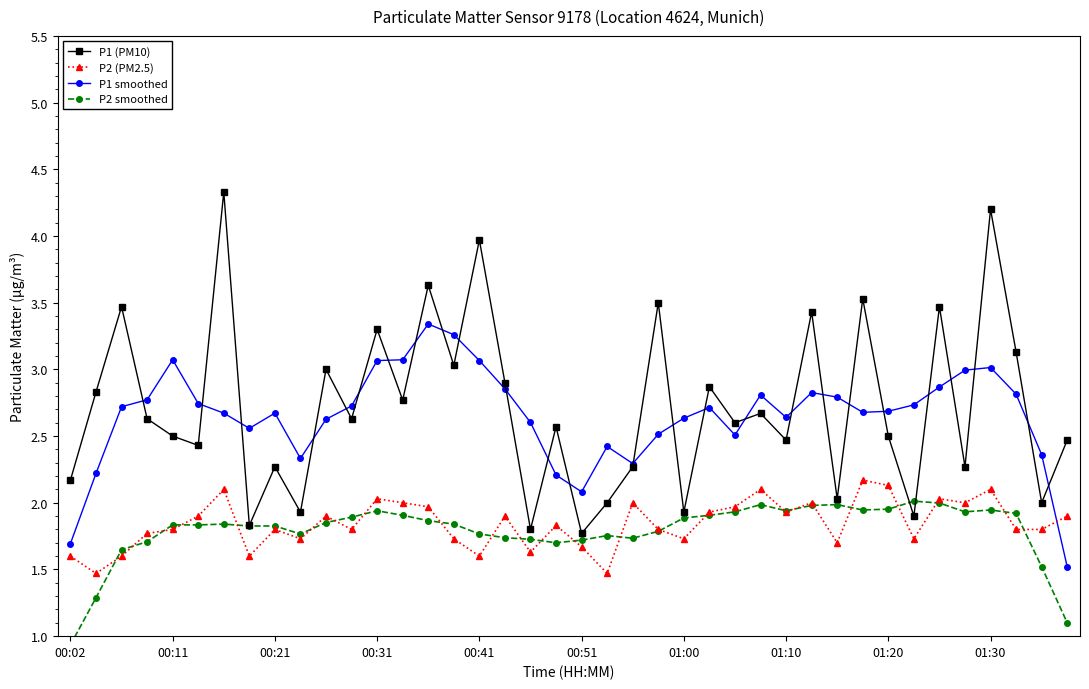

What is the maximum value for P1 (PM10)?

4.3